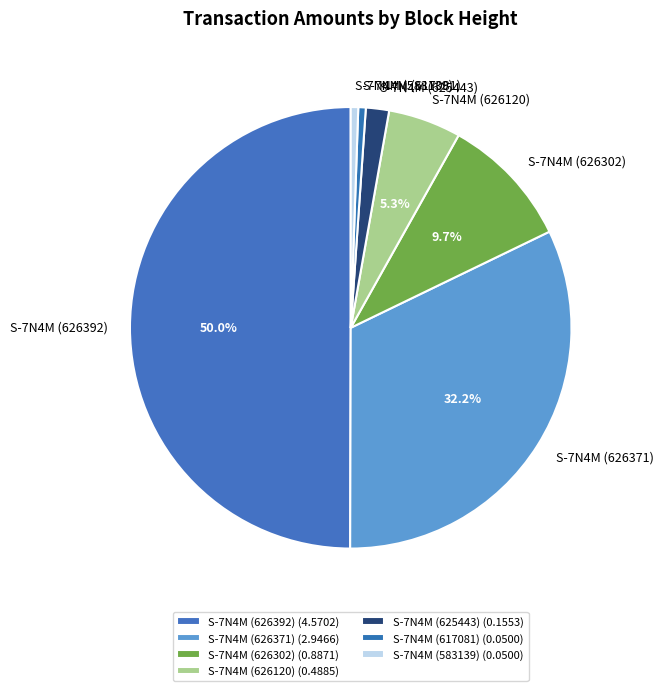

Count the number of slices in the pie.

7